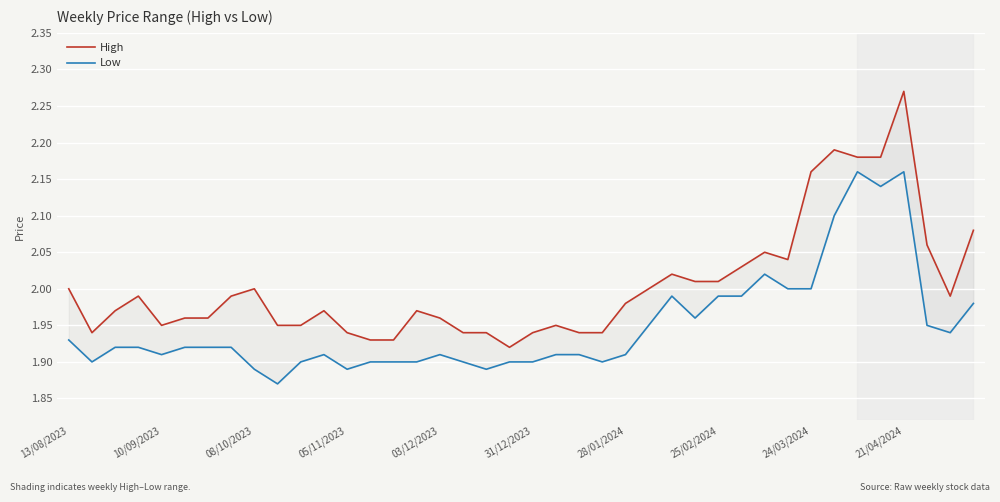

What is the difference between the maximum and minimum values in the High series?

0.4